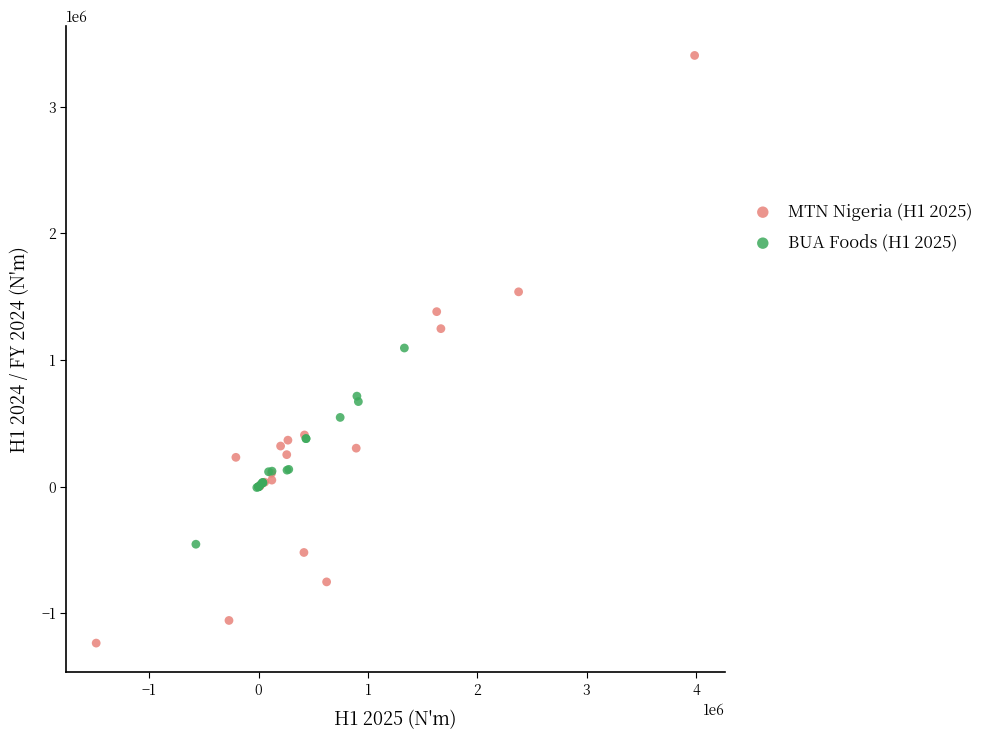

Which series has the widest spread of Y values?

MTN Nigeria (H1 2025)